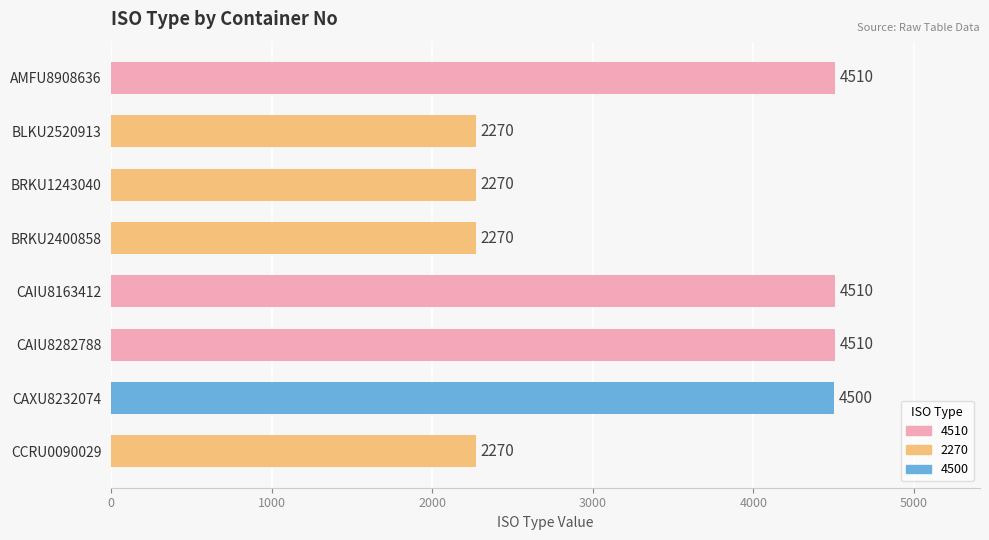

What is the value of the 4th bar from the top?

2270